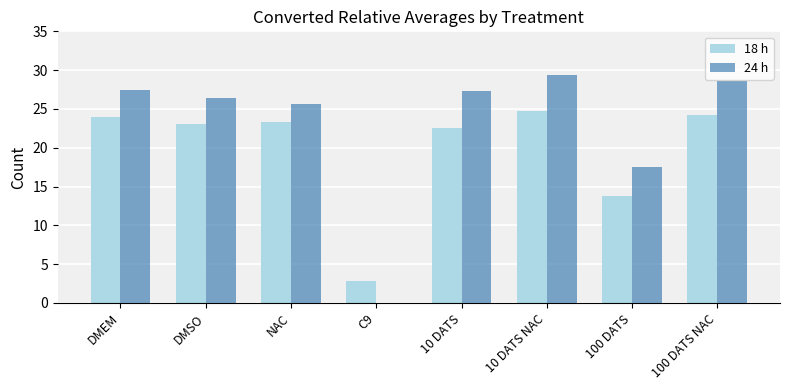

At which label is 24 h closest to 13?

100 DATS